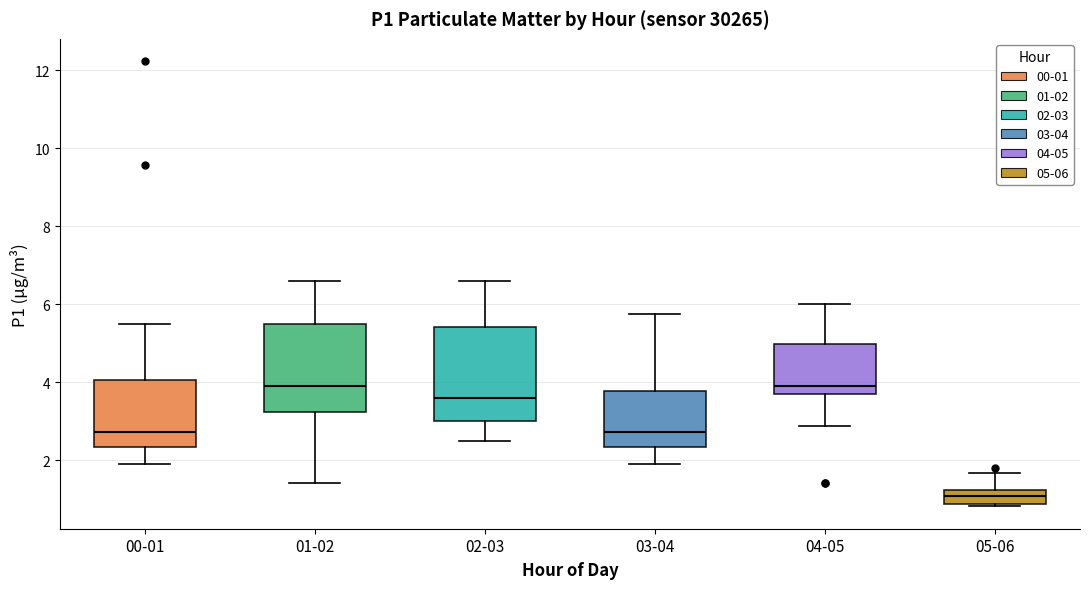

Where is the lower edge of the box for 01-02 on the y-axis? The values are not printed on the chart, so give them approximately, as read against the axis.

3.2